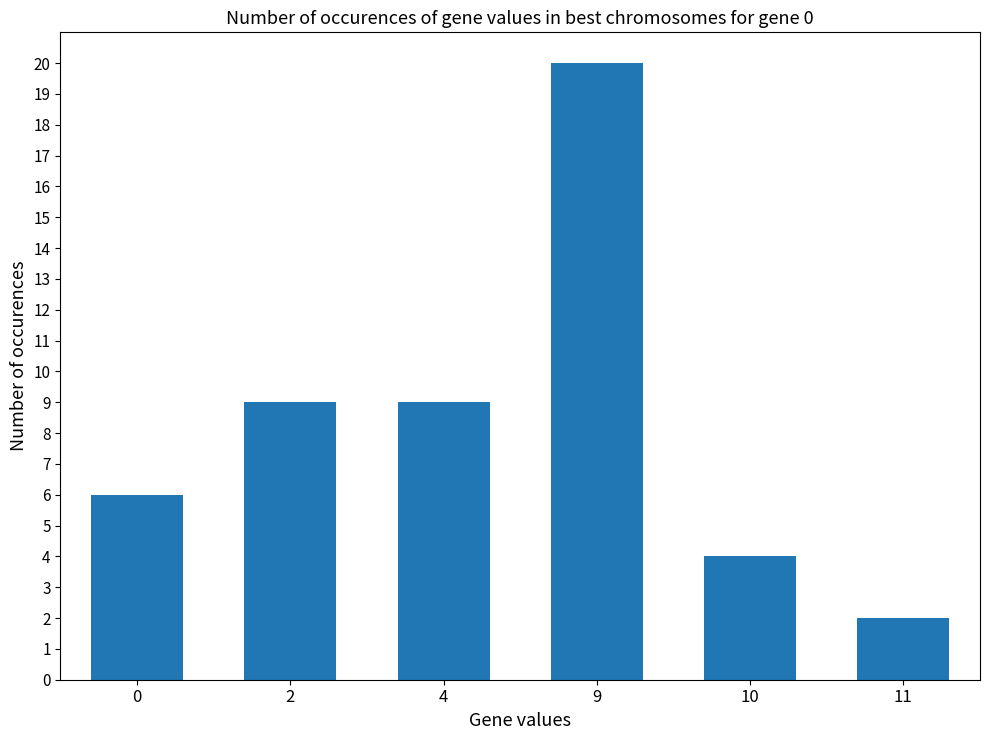

What value does the data have at 0, to the nearest 10?

10